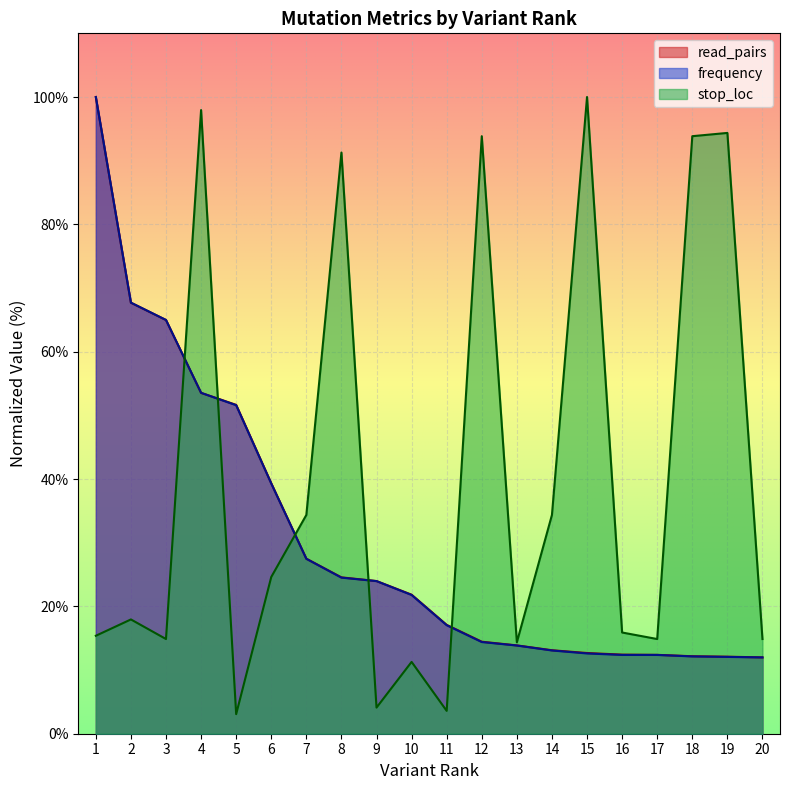

What is the value of the read_pairs point at the 19th from the left?

100.0